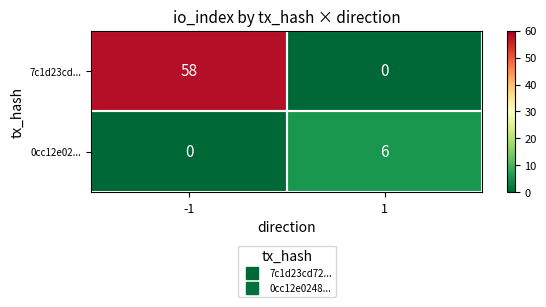

Read the 0cc12e02... value at 1.

6